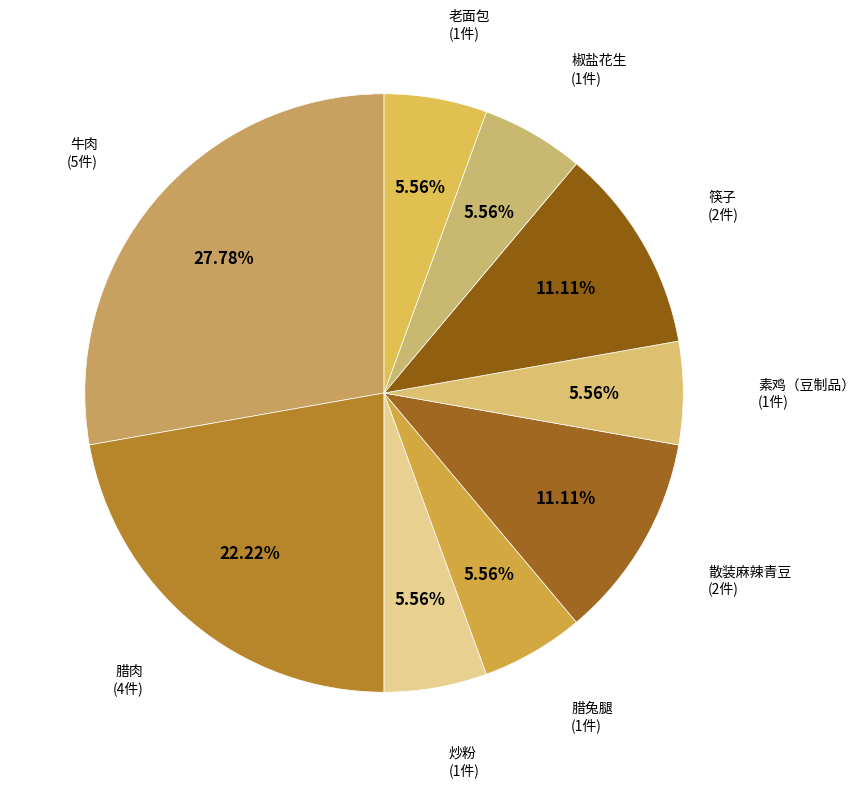

To the nearest percent, what percentage of the pie is 腊肉?

22%